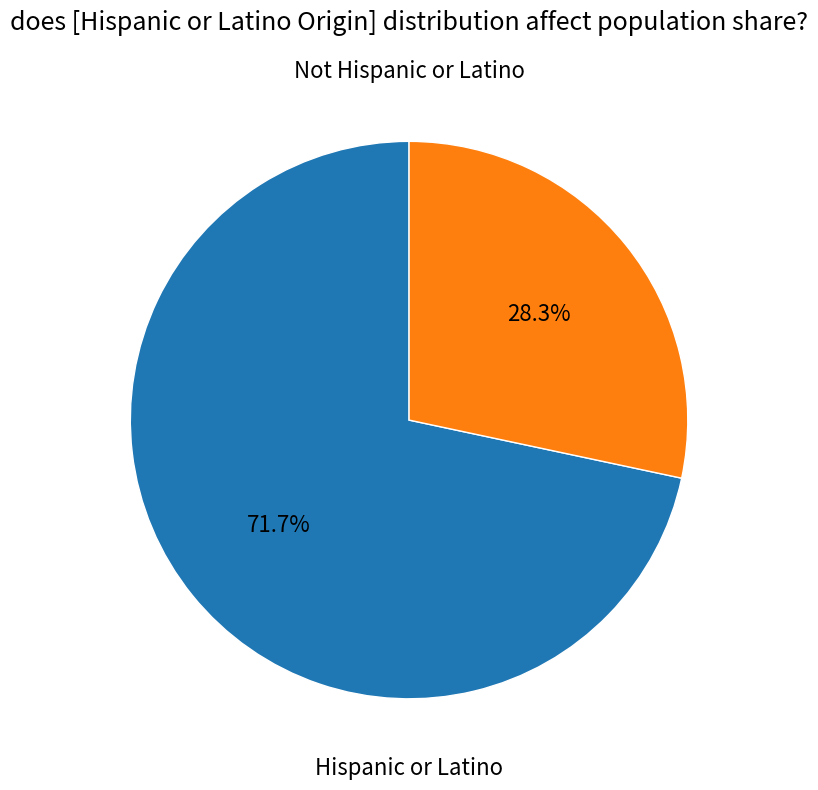

Is there a majority slice in this chart?

Yes